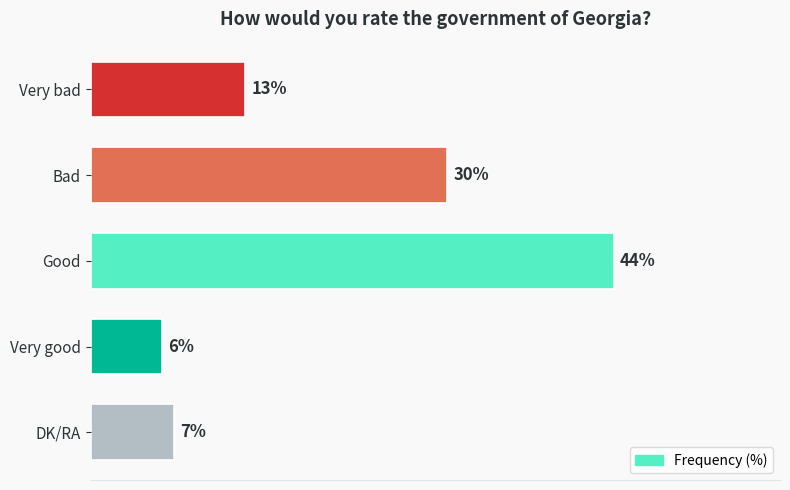

At which category does the chart reach its peak across all series?

Good